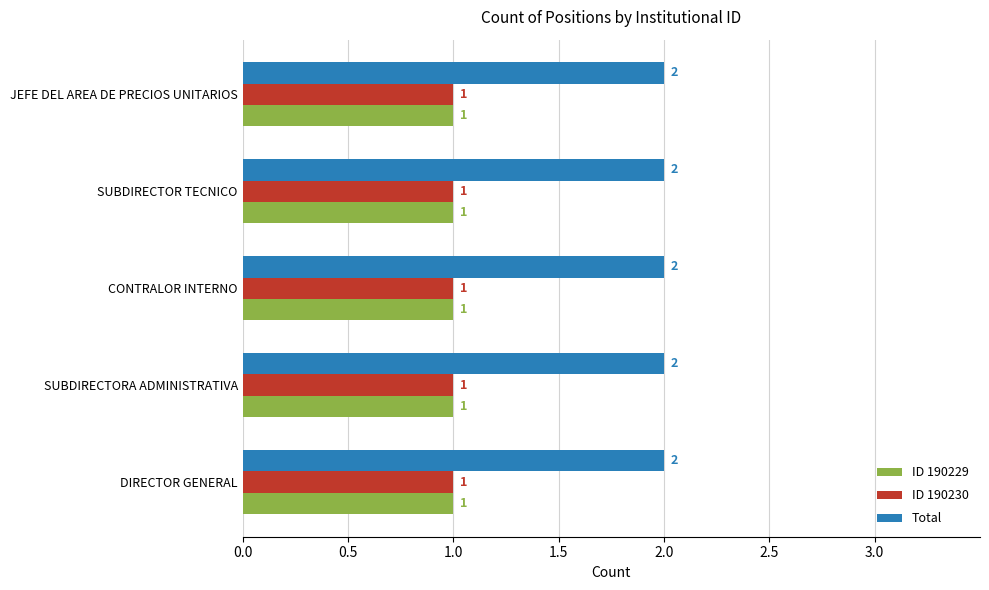

What is the smallest value displayed?

1